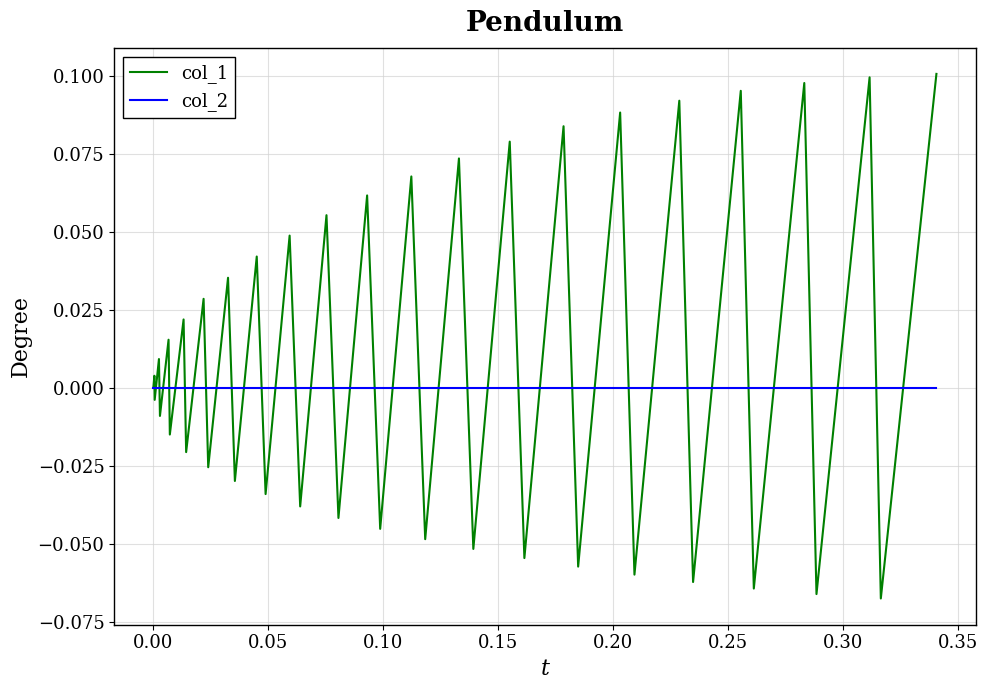

Which series has the largest range (max minus min)?

col_1